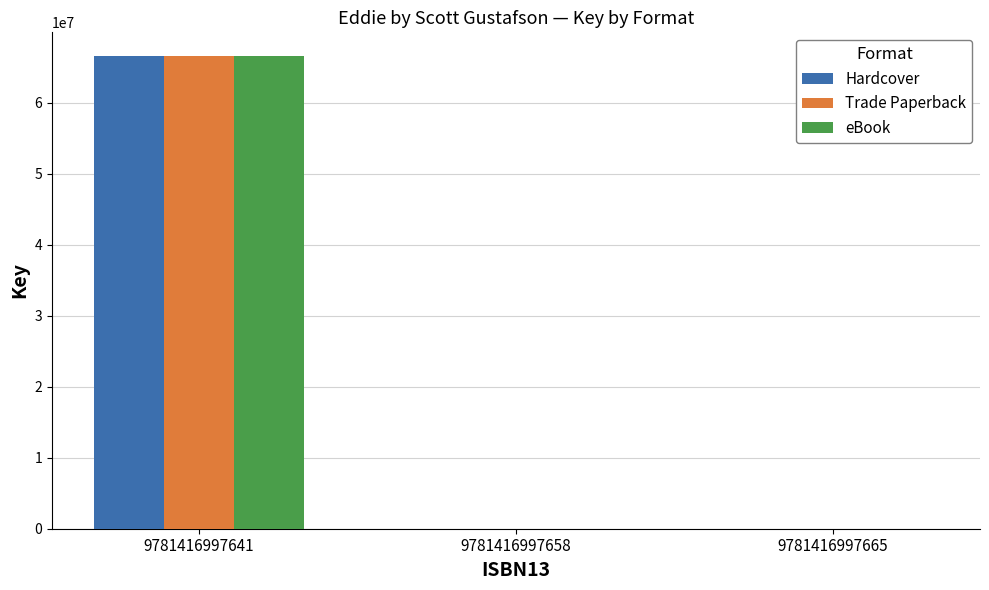

What is the sum of all Trade Paperback values?

66594425